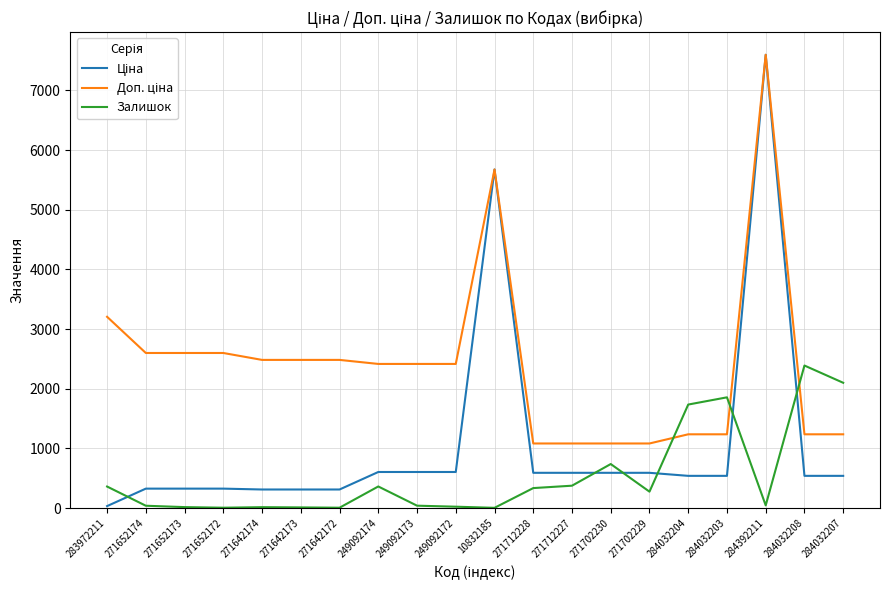

Which label corresponds to the largest value in the chart?

284392211